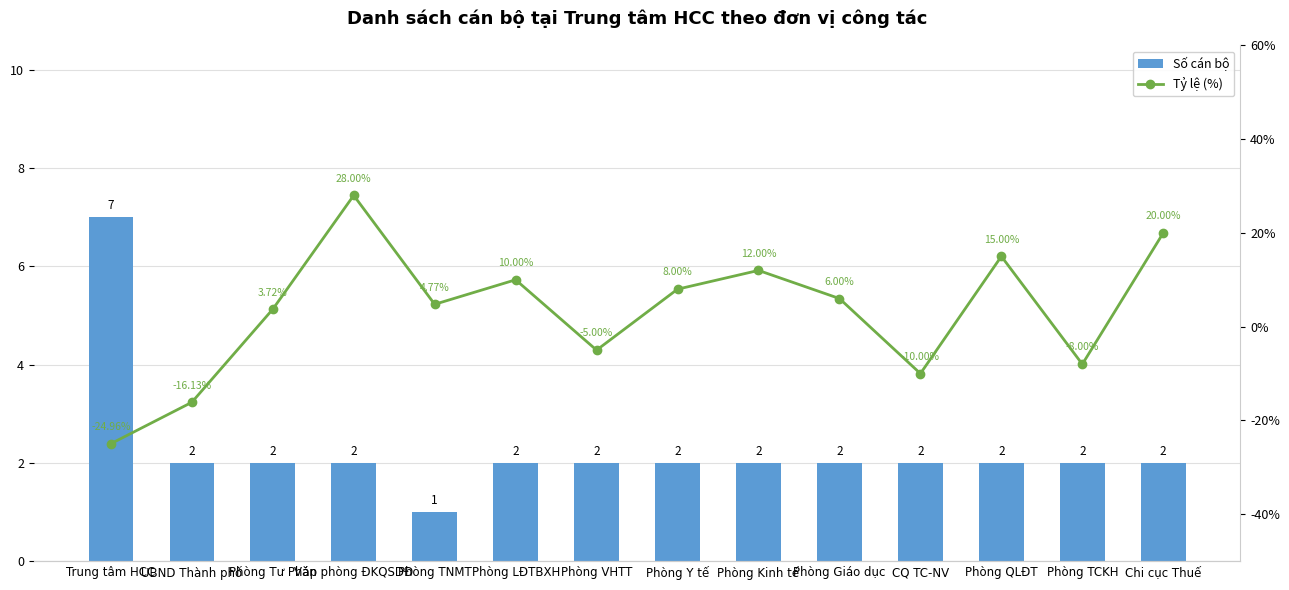

Rank the series by their maximum value, from lowest to highest.

Số cán bộ, Tỷ lệ (%)